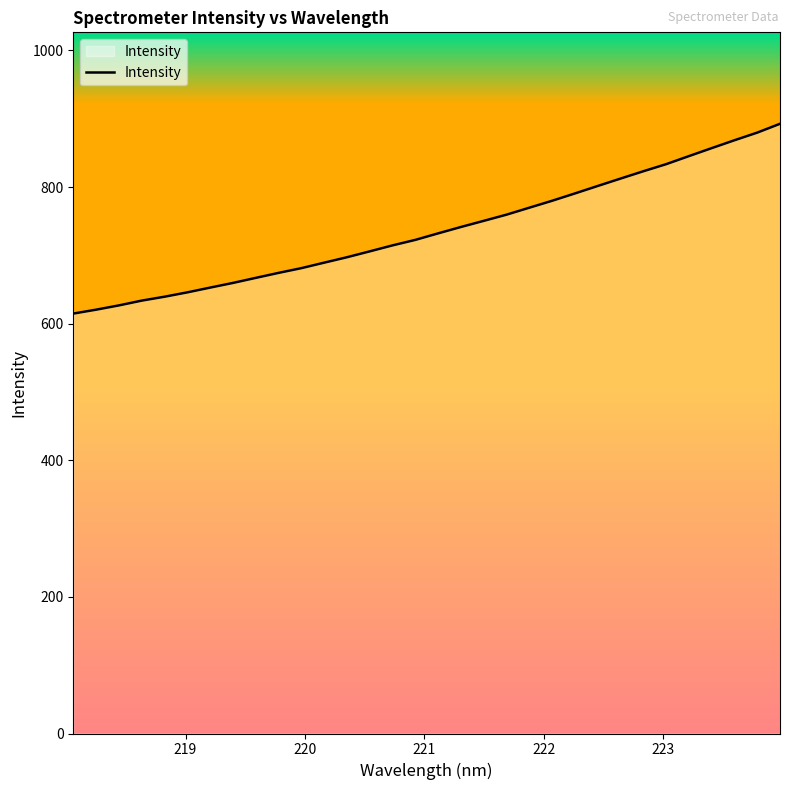

What is the minimum value shown in the chart?

614.8